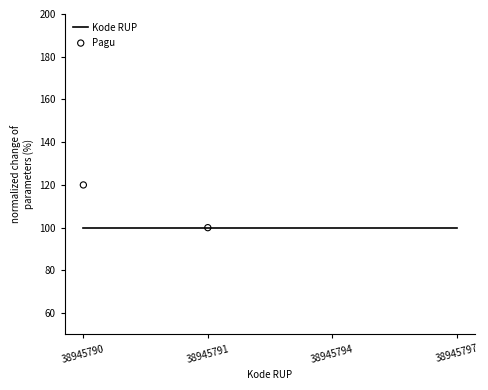

Which series reaches the maximum Y coordinate?

Pagu